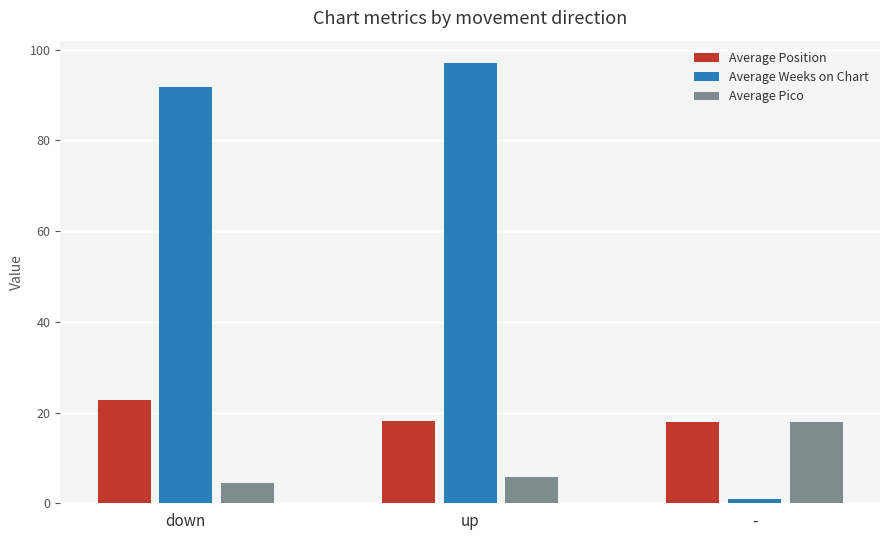

Rank the series at up from lowest to highest value.

Average Pico, Average Position, Average Weeks on Chart